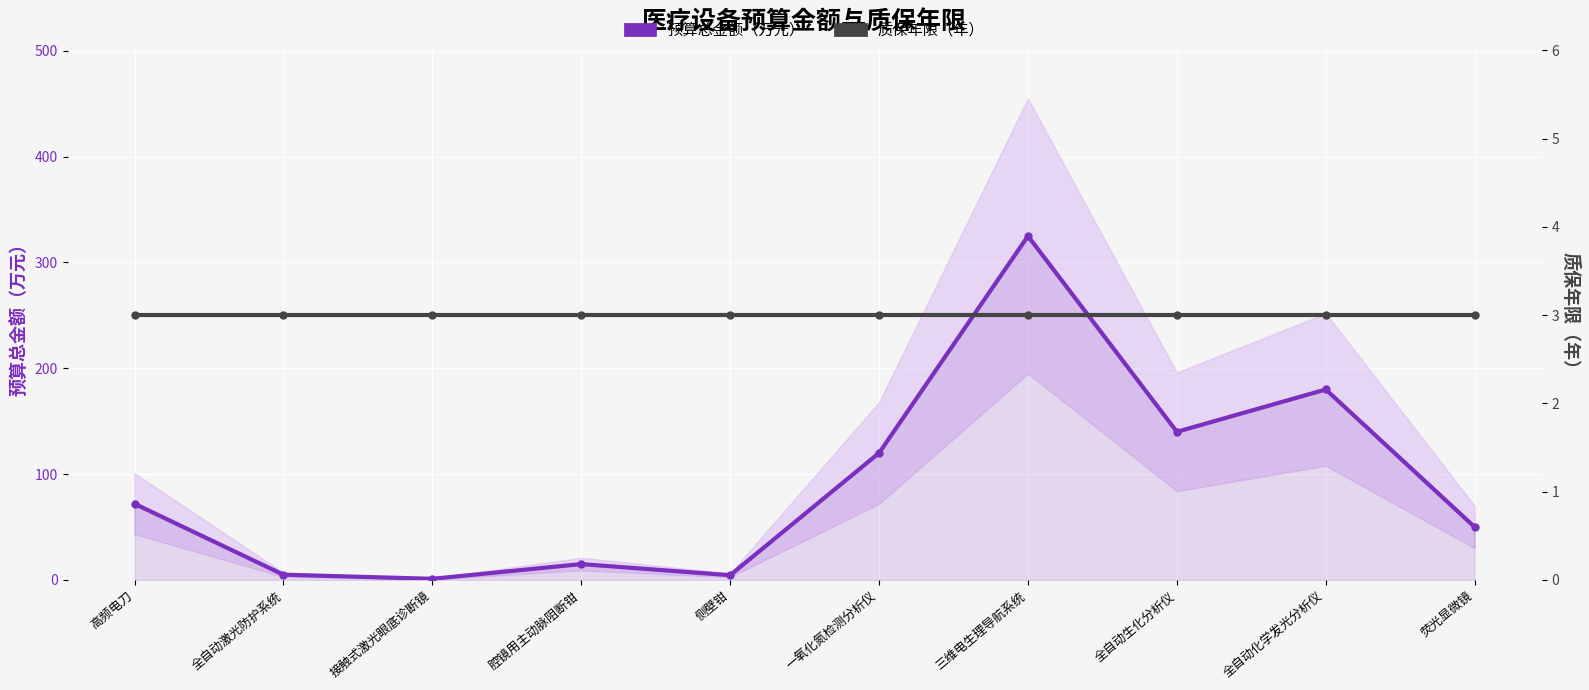

Which series has the largest total across all categories?

预算总金额（万元）